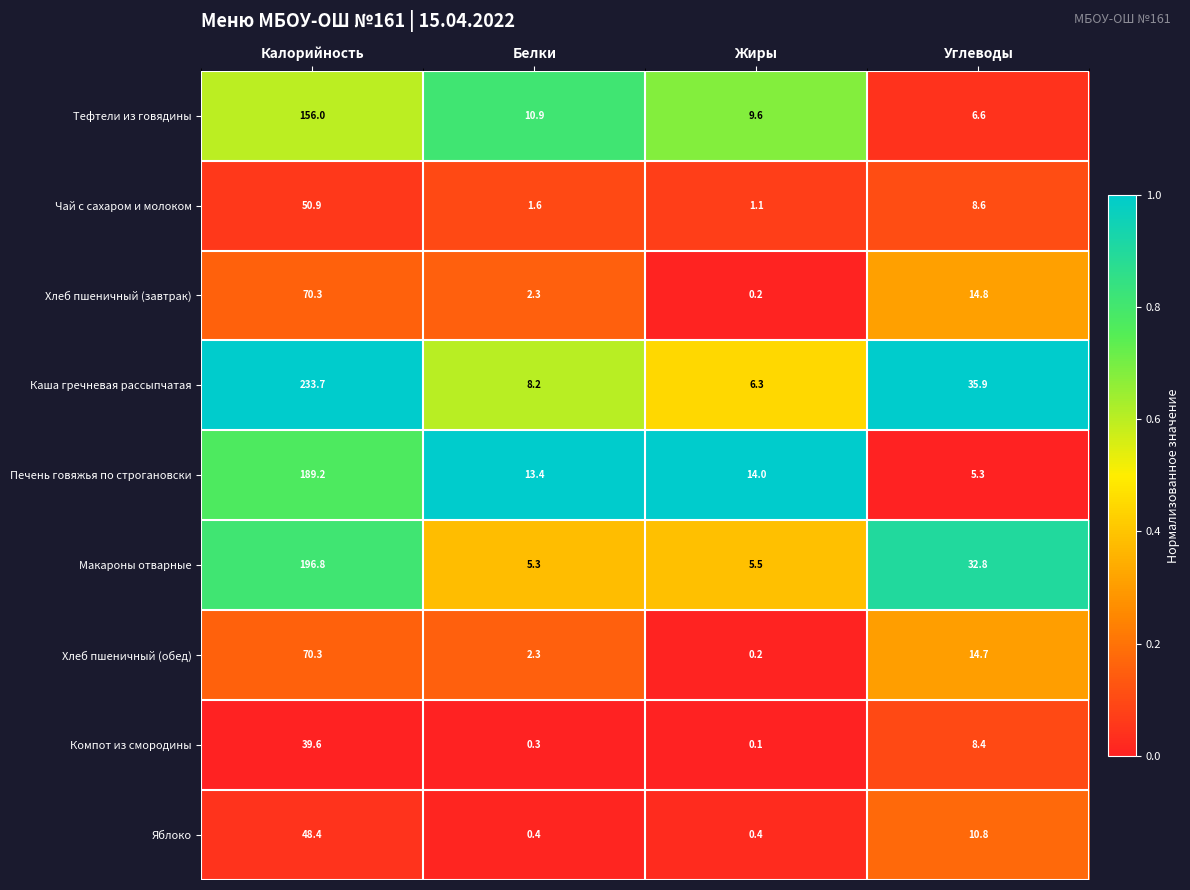

Rank the categories by Хлеб пшеничный (обед) value from lowest to highest.

Жиры, Белки, Углеводы, Калорийность